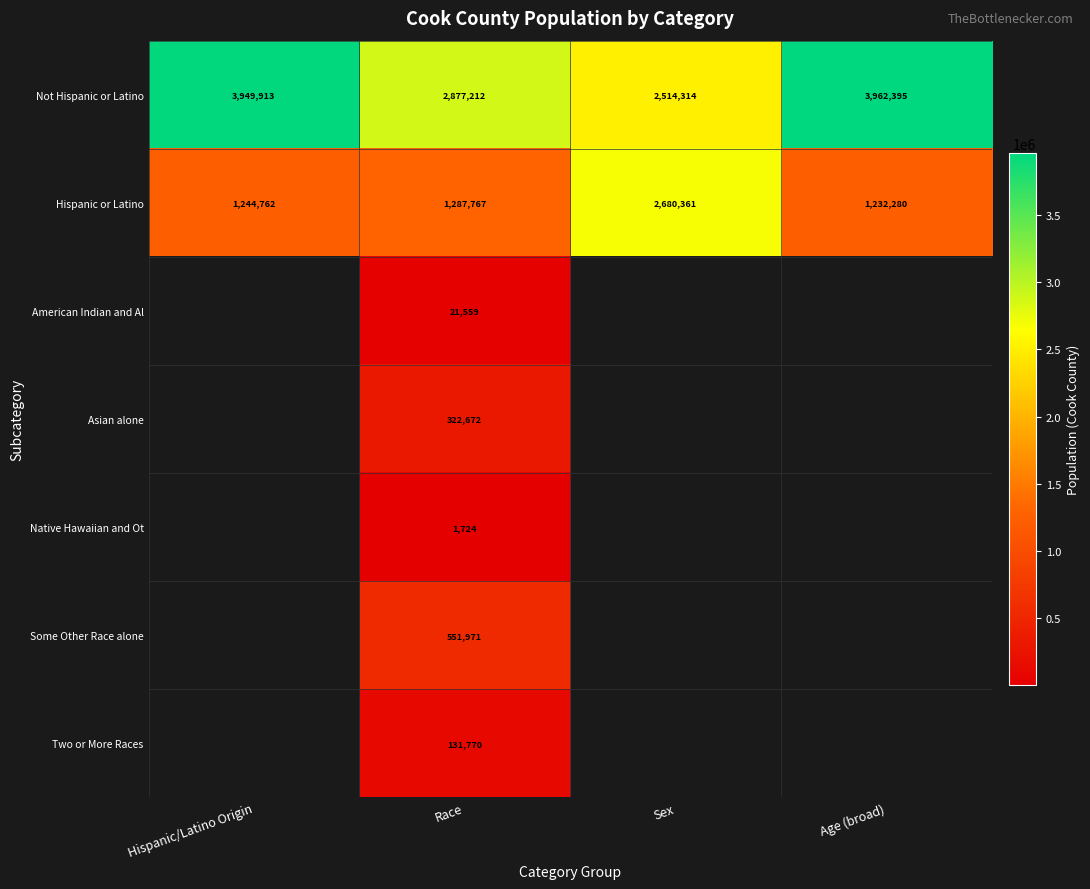

What is the maximum value for Hispanic or Latino?

2680361